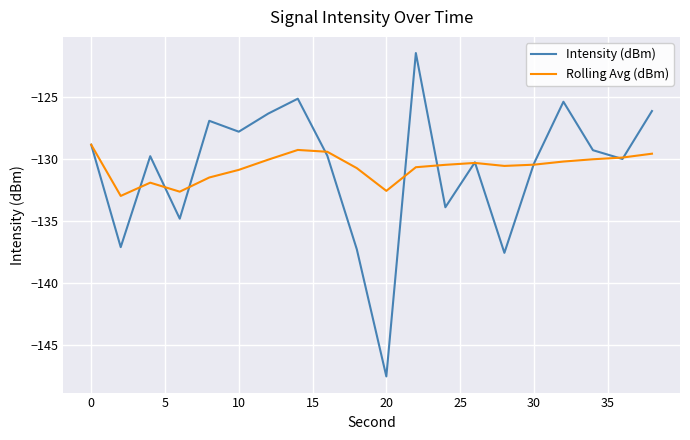

What are all the series names shown in the legend?

Intensity (dBm), Rolling Avg (dBm)